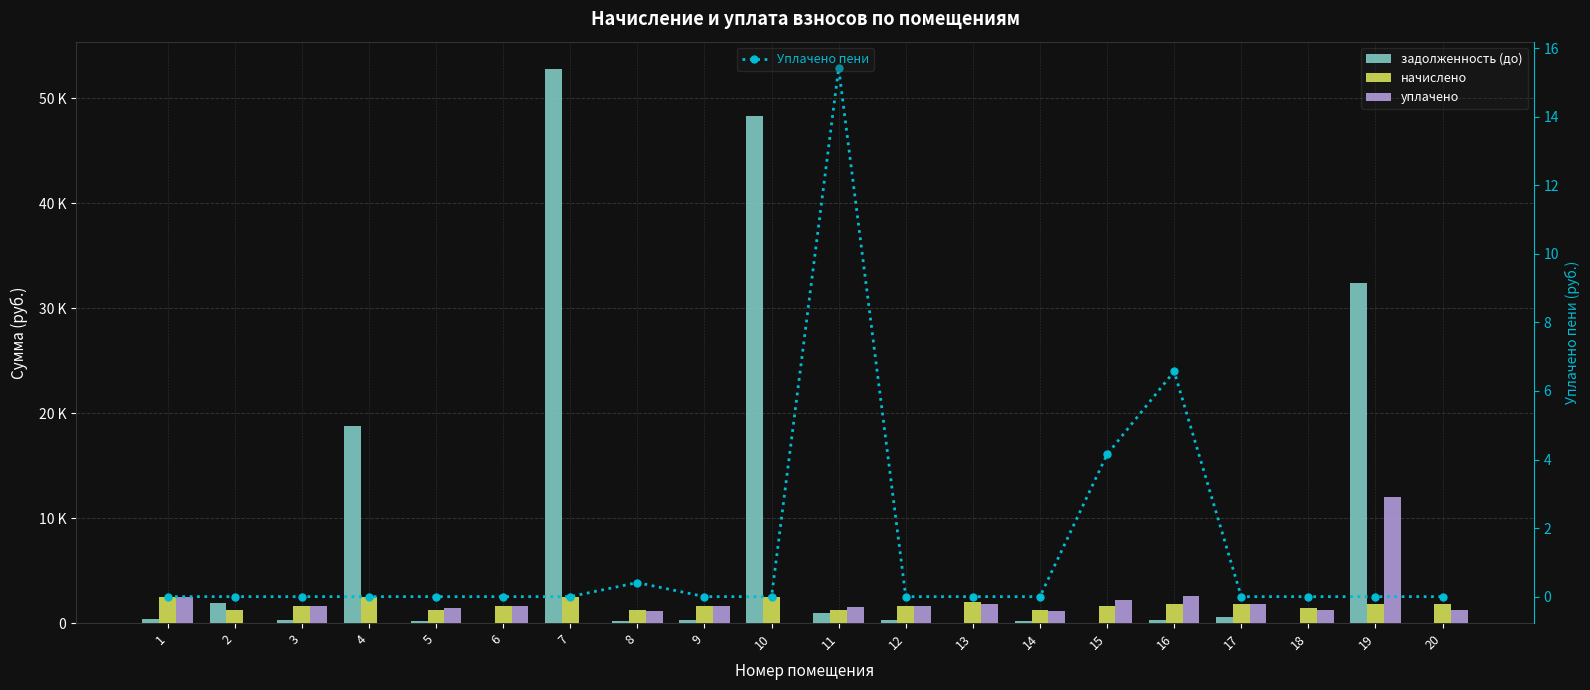

Between 7 and 10, which series saw the biggest shift?

задолженность (до)